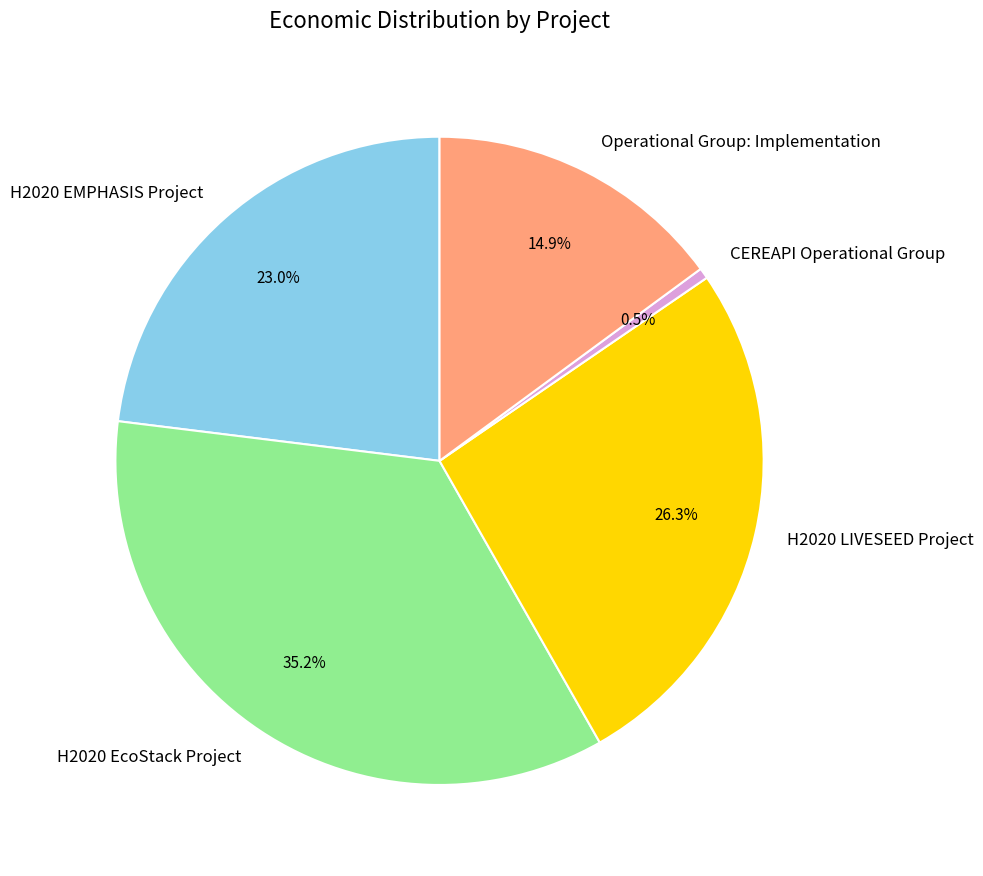

Which slice is the largest?

H2020 EcoStack Project